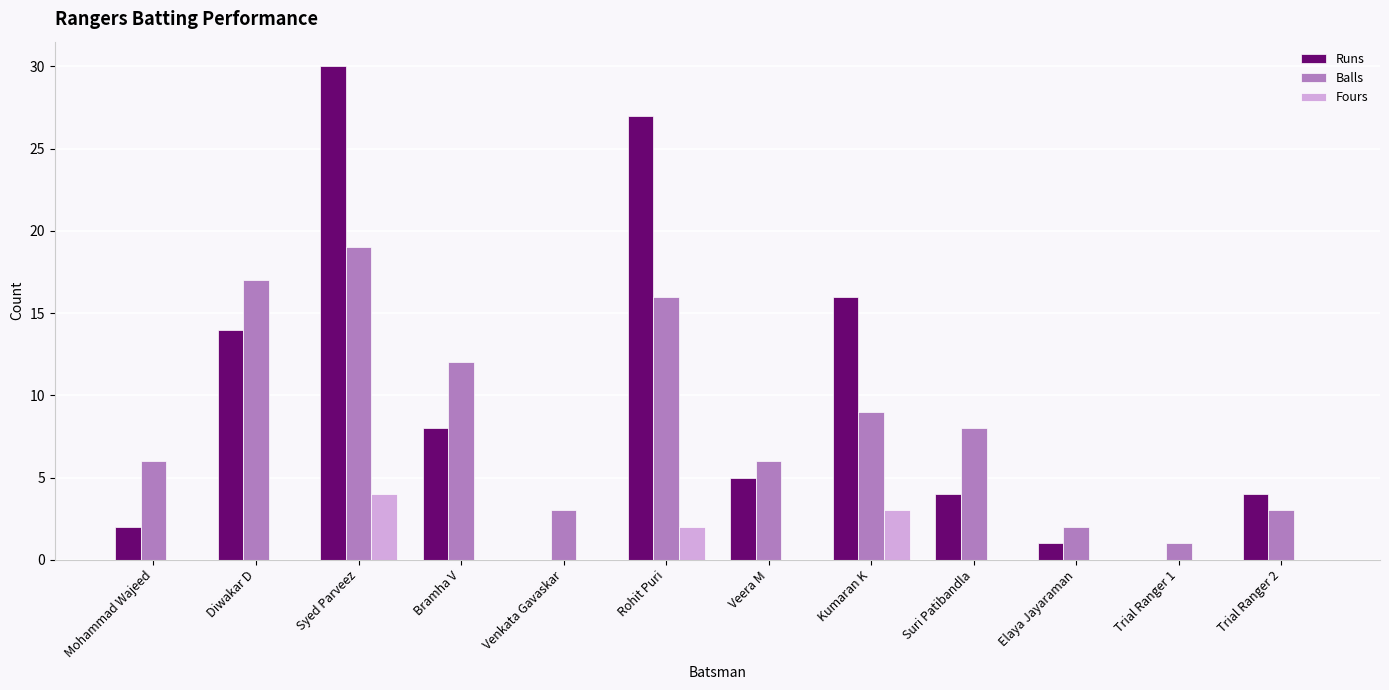

At which category is the sum across all series the highest?

Syed Parveez